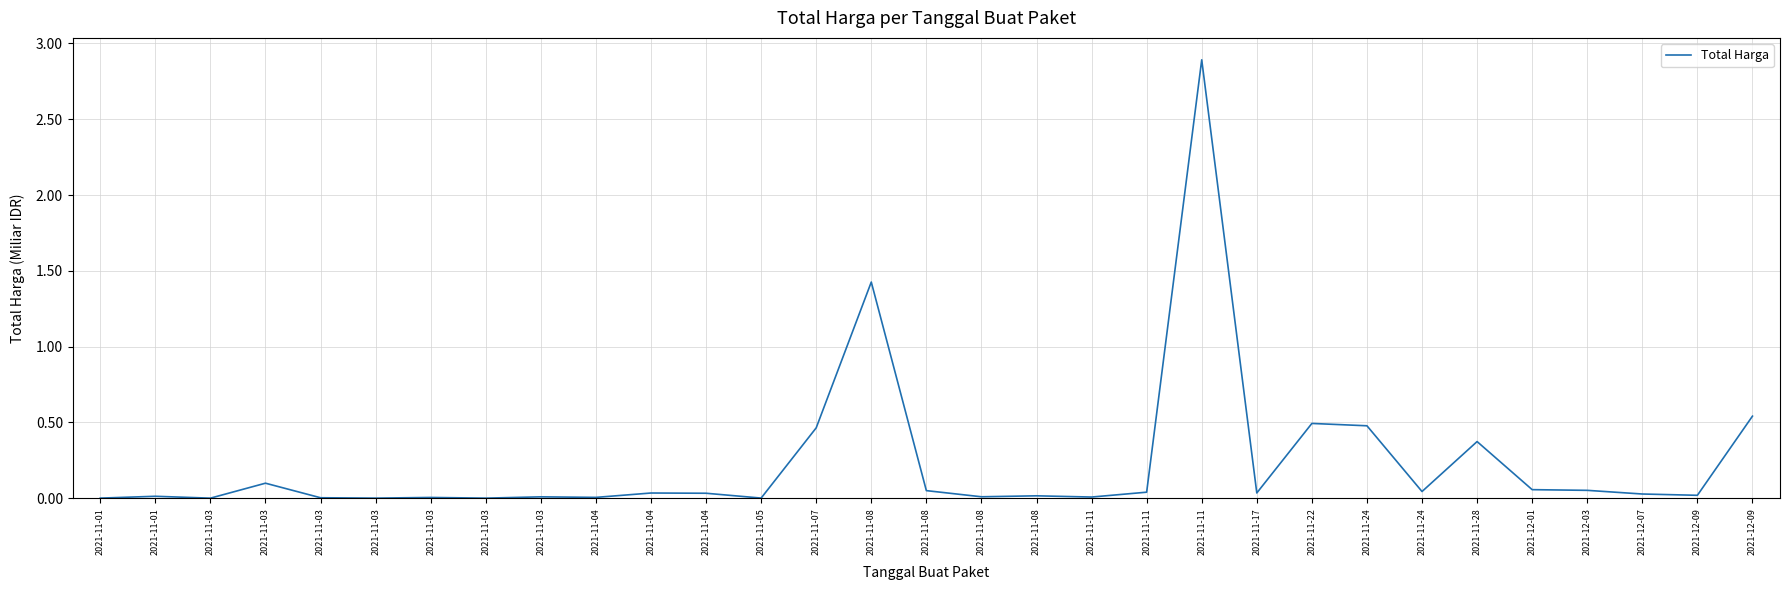

Does the chart display data point markers on the line(s)?

No